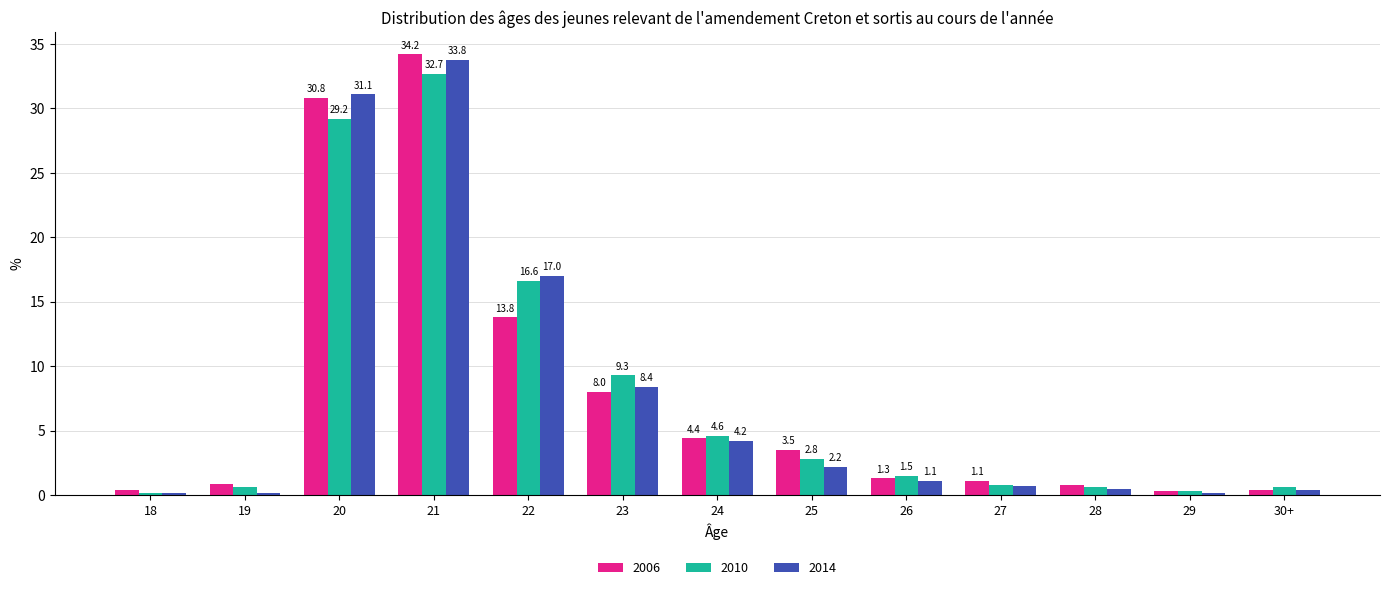

Are the bars grouped side by side (vs. stacked)?

Yes